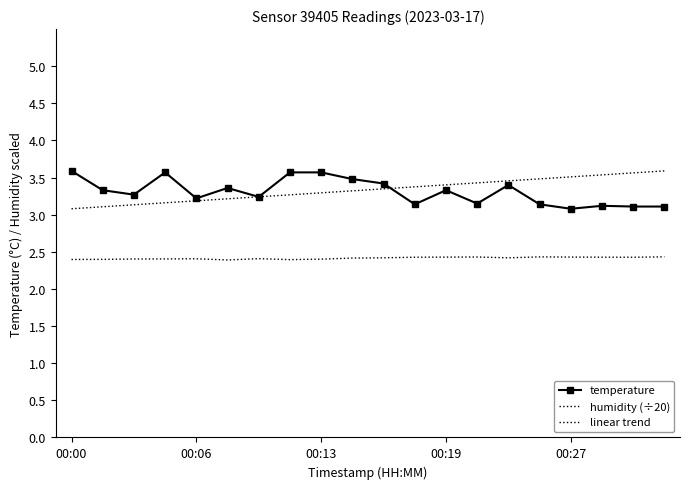

What is the difference between the temperature values at 00:32 and 00:12?

0.5